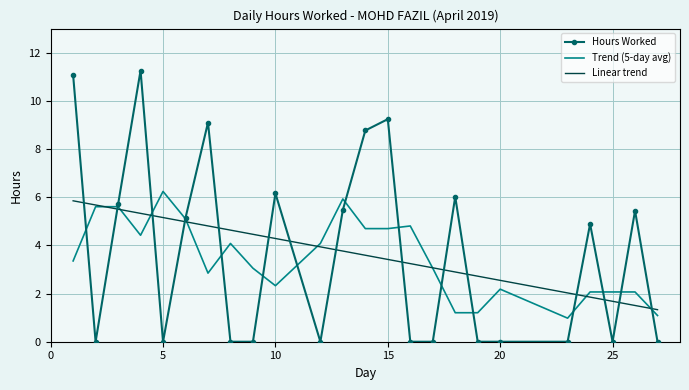

True or false: Hours Worked and Linear trend cross at least once.

True